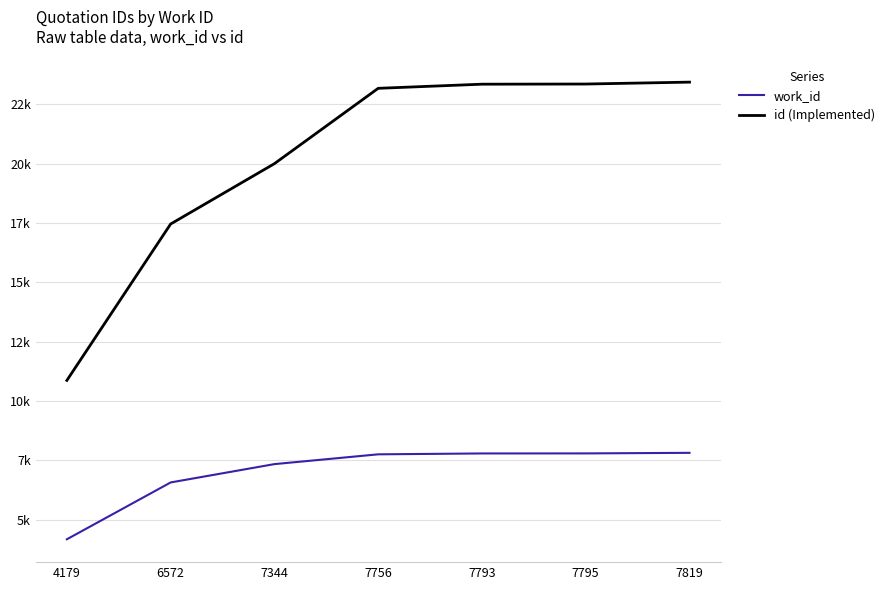

Does the chart have visible grid lines?

Yes